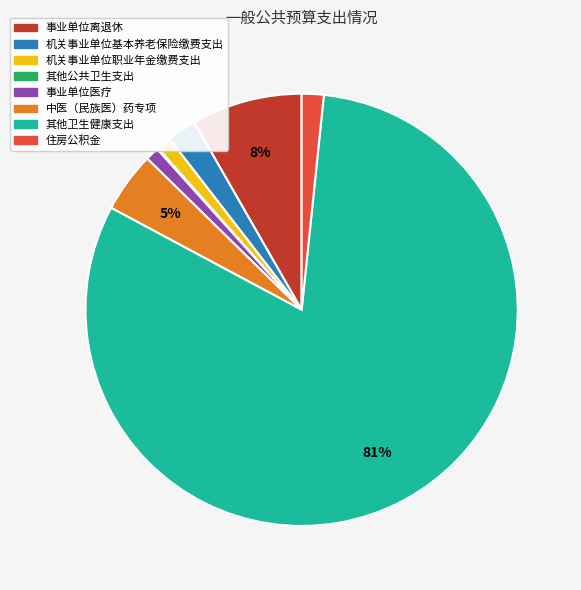

Between 其他卫生健康支出 and 机关事业单位基本养老保险缴费支出, which is larger?

其他卫生健康支出